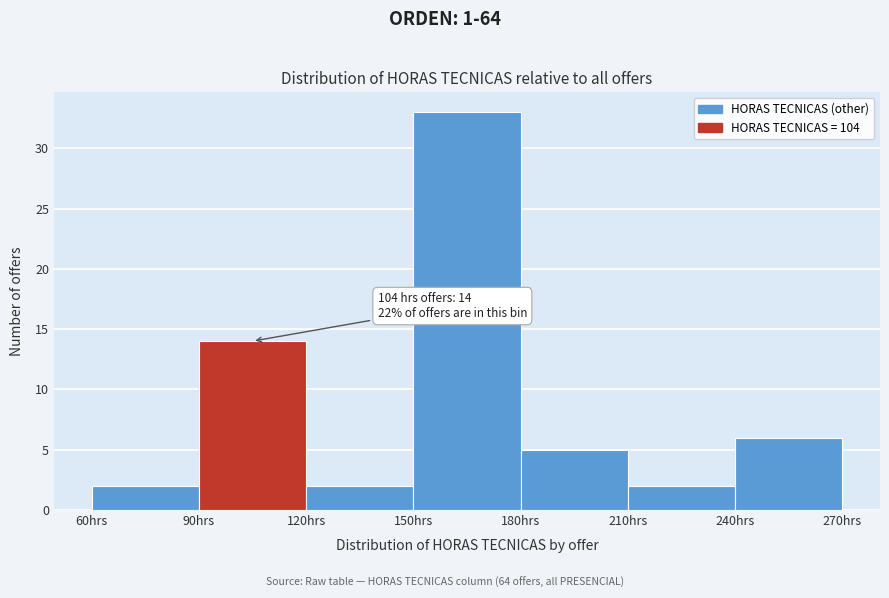

Which range on the x-axis has the tallest bar?

150 to 180